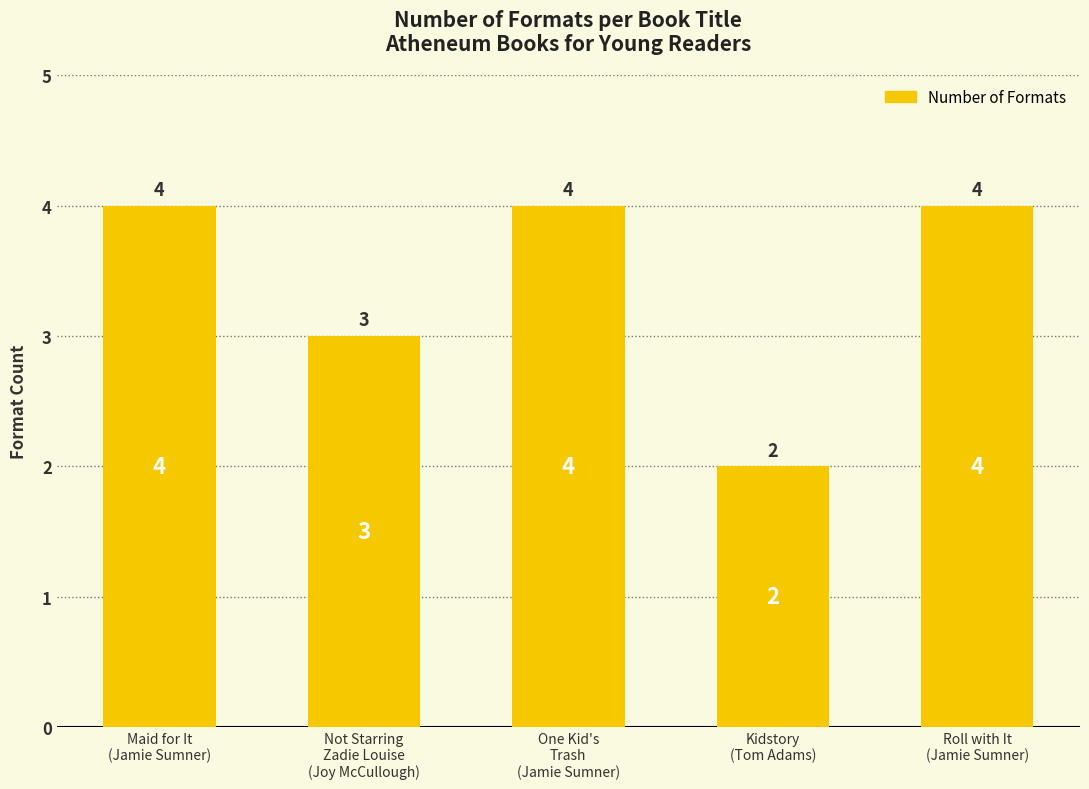

What is the average value?

3